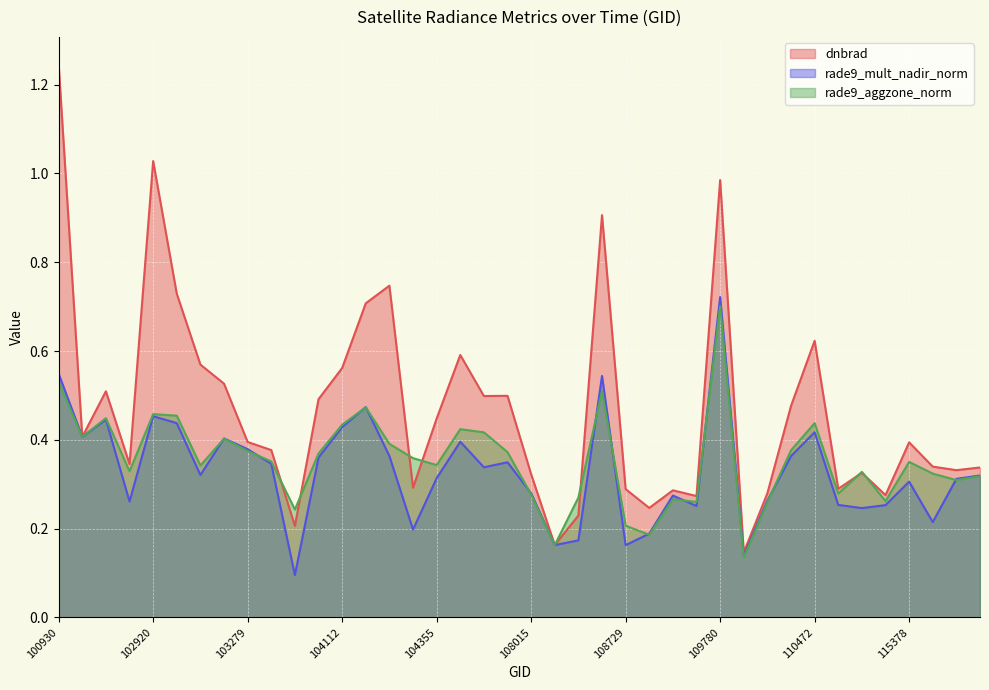

Is the value of rade9_mult_nadir_norm at 102912 greater than the value of rade9_aggzone_norm at 109244?

Yes